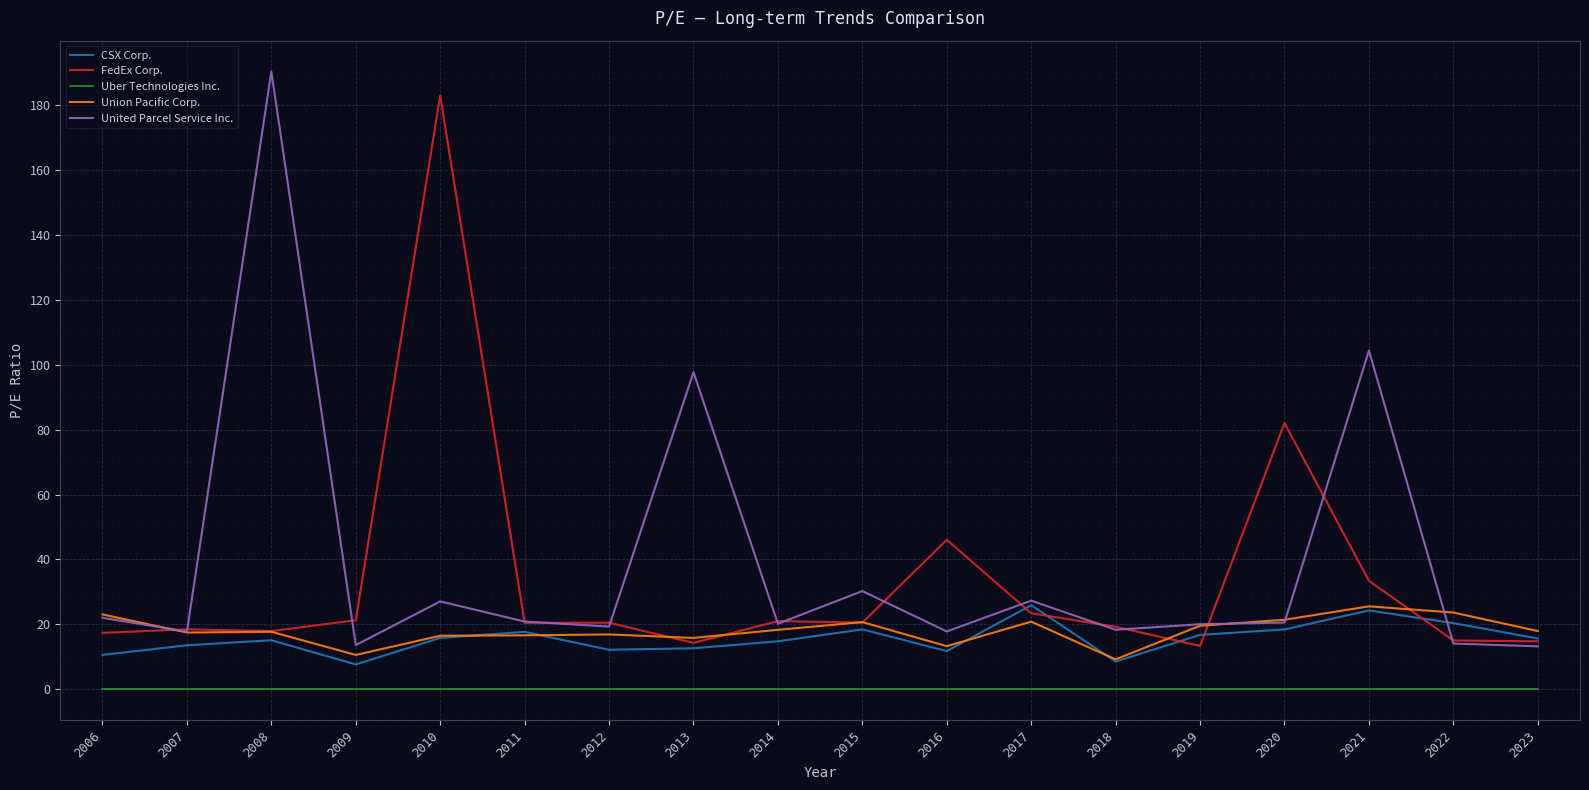

True or false: Uber Technologies Inc. and FedEx Corp. intersect in this chart.

False